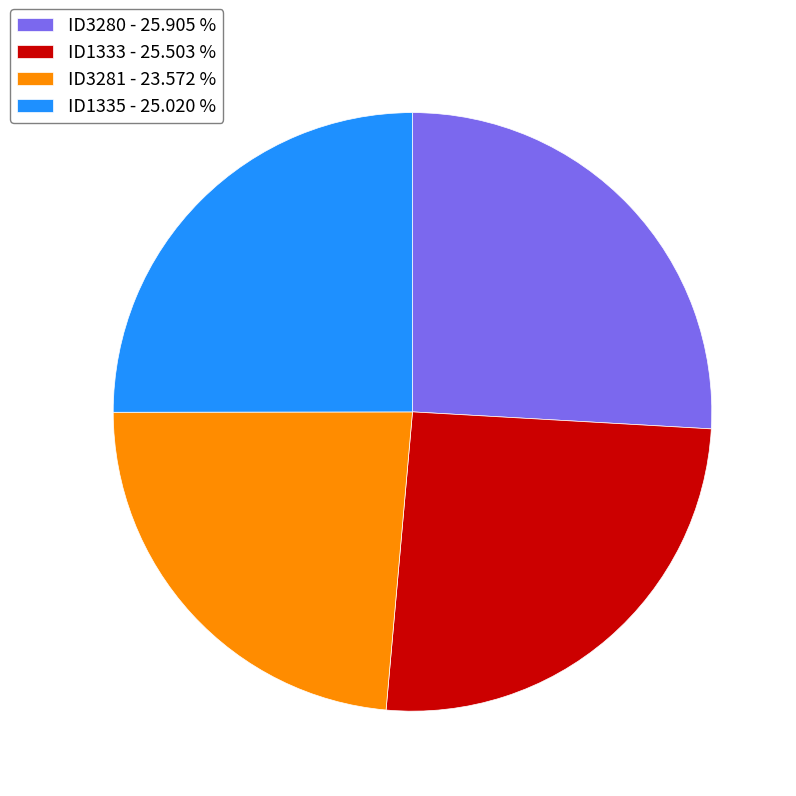

Count the number of slices in the pie.

4